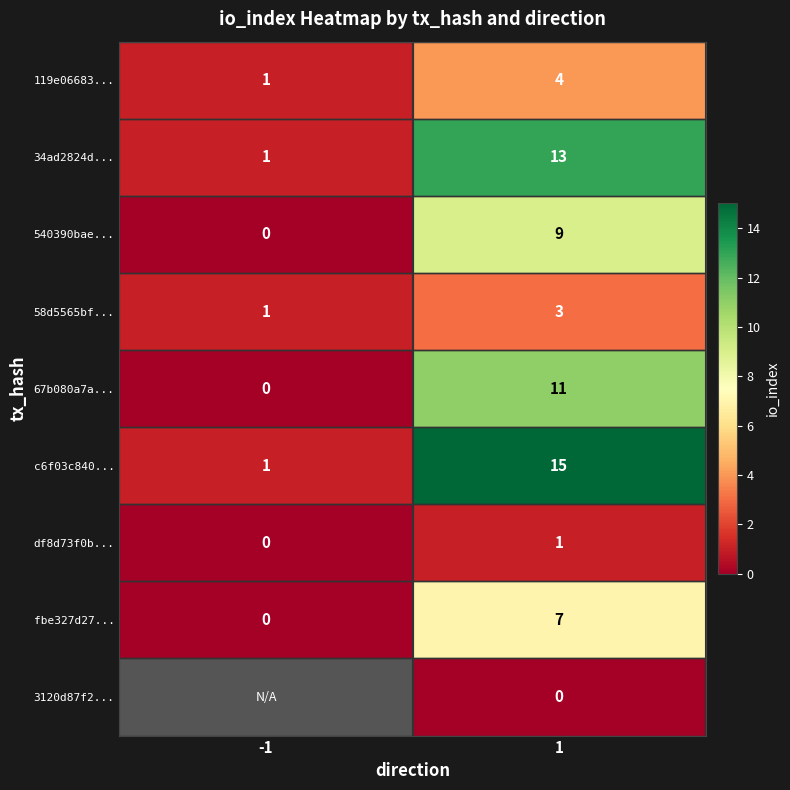

What is the difference between the c6f03c840... values at 1 and -1?

14